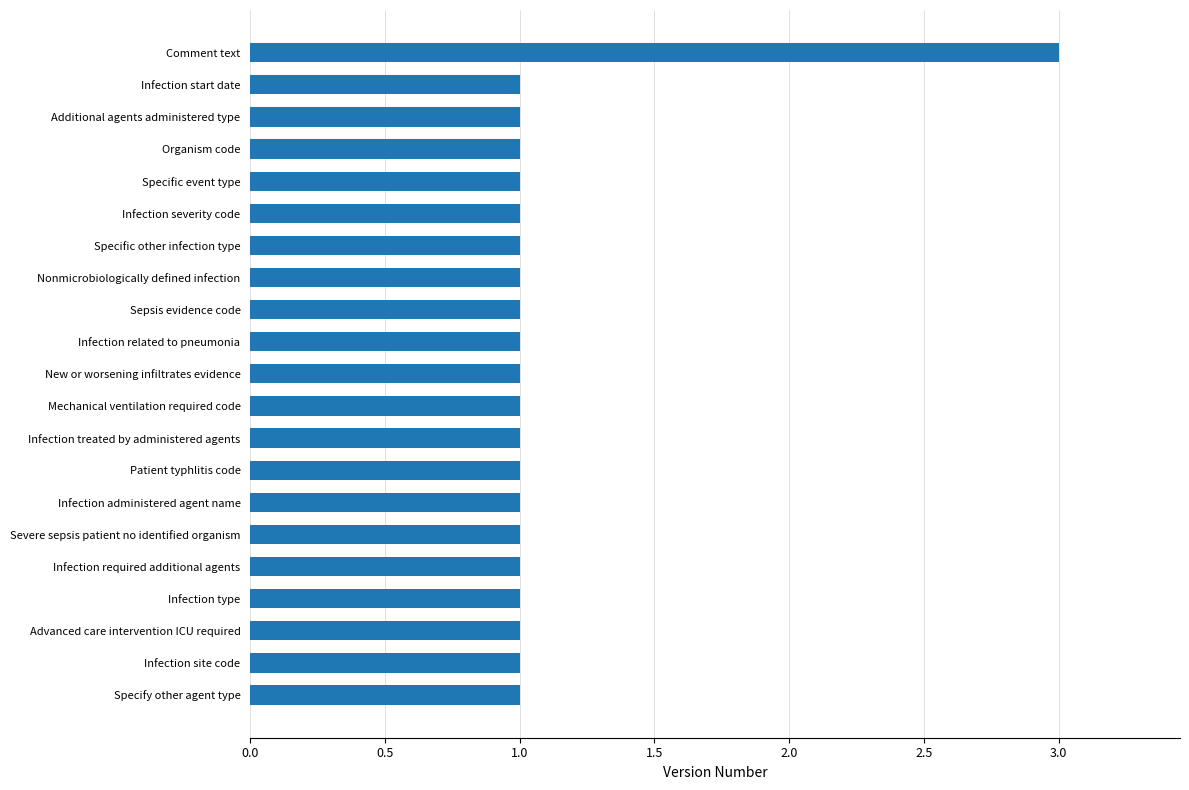

How many bars are there in total?

21